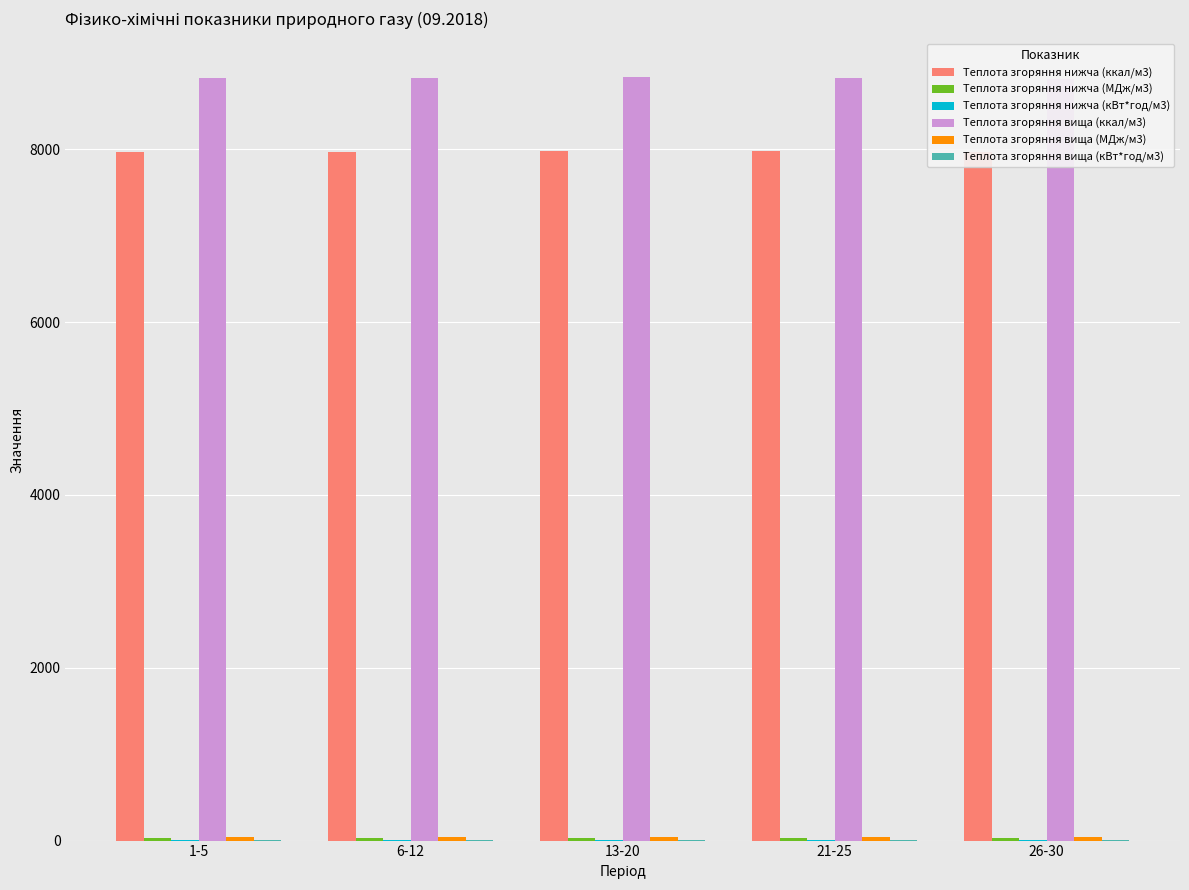

Which has a higher value, 26-30 or 6-12?

6-12